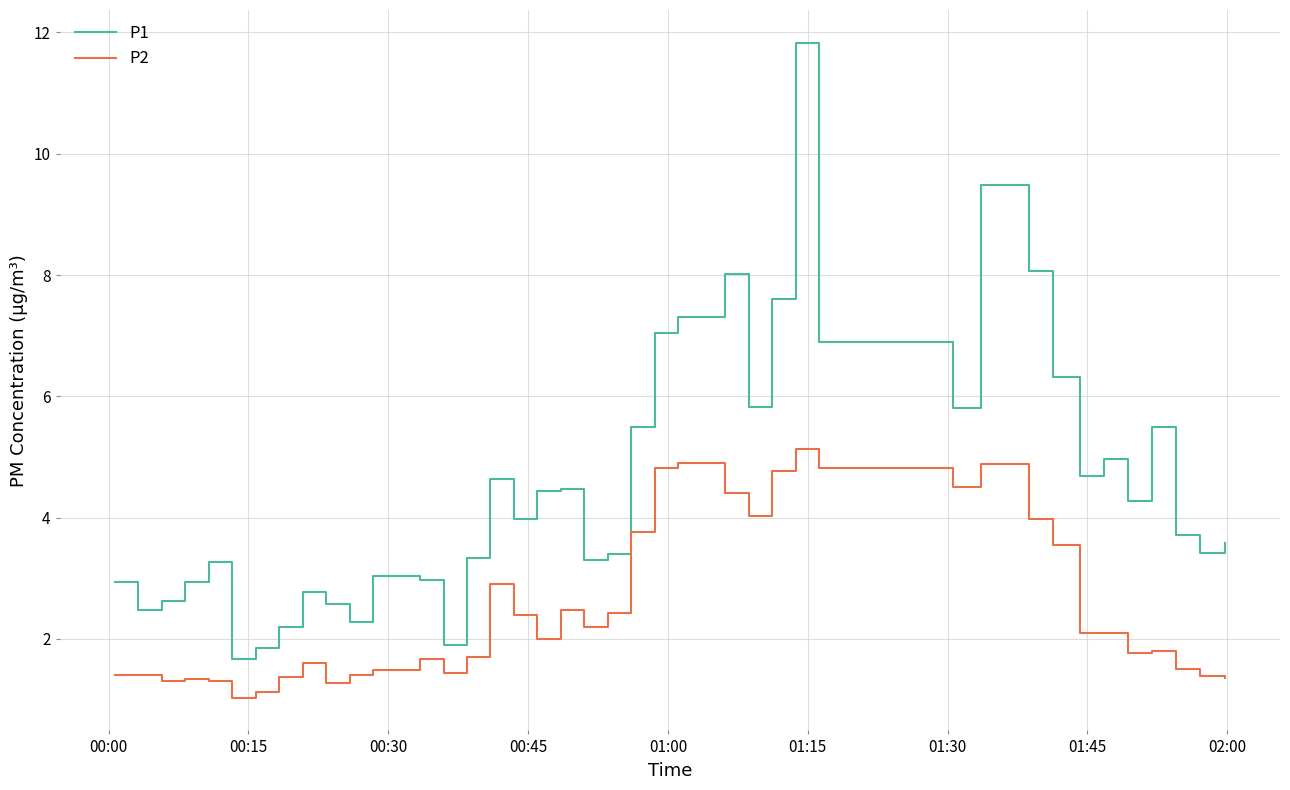

What is the difference between the maximum and minimum values in the P2 series?

4.1